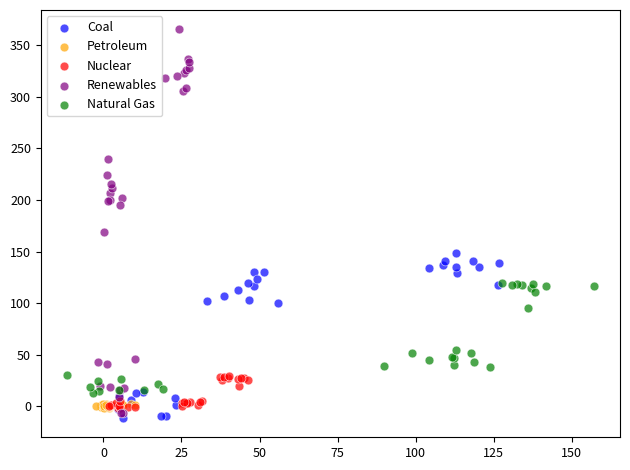

Which series reaches the maximum Y coordinate?

Renewables